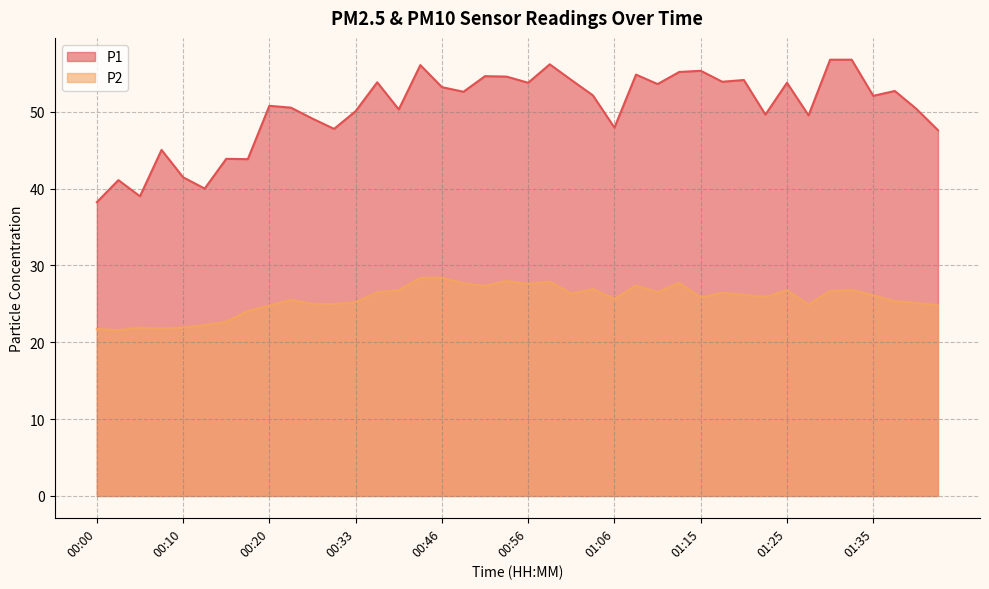

What value does the P2 series have at 01:13?

27.7